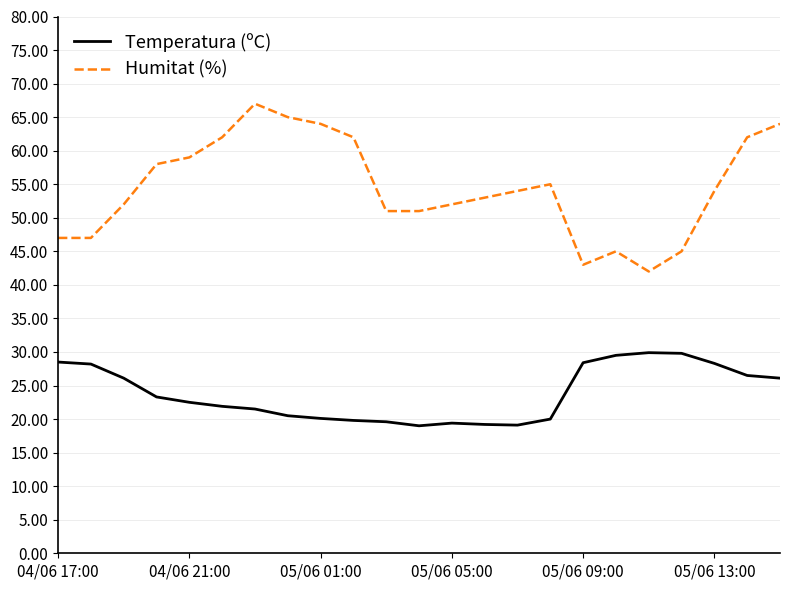

Rank the series by their average value, from highest to lowest.

Humitat (%), Temperatura (ºC)